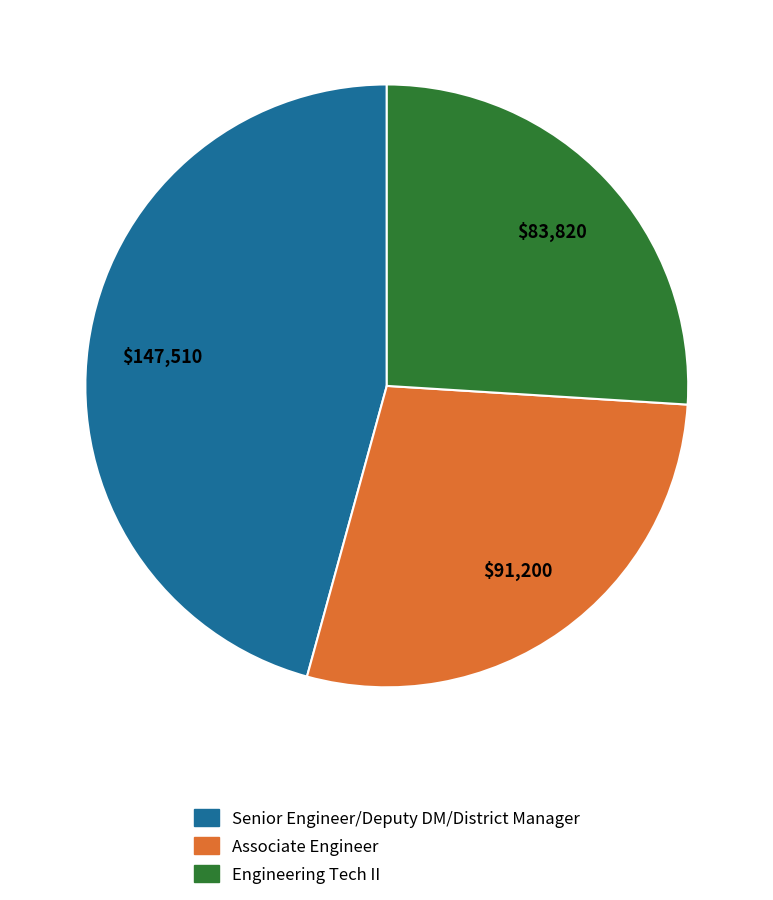

Which has a higher value, Associate Engineer or Engineering Tech II?

Associate Engineer